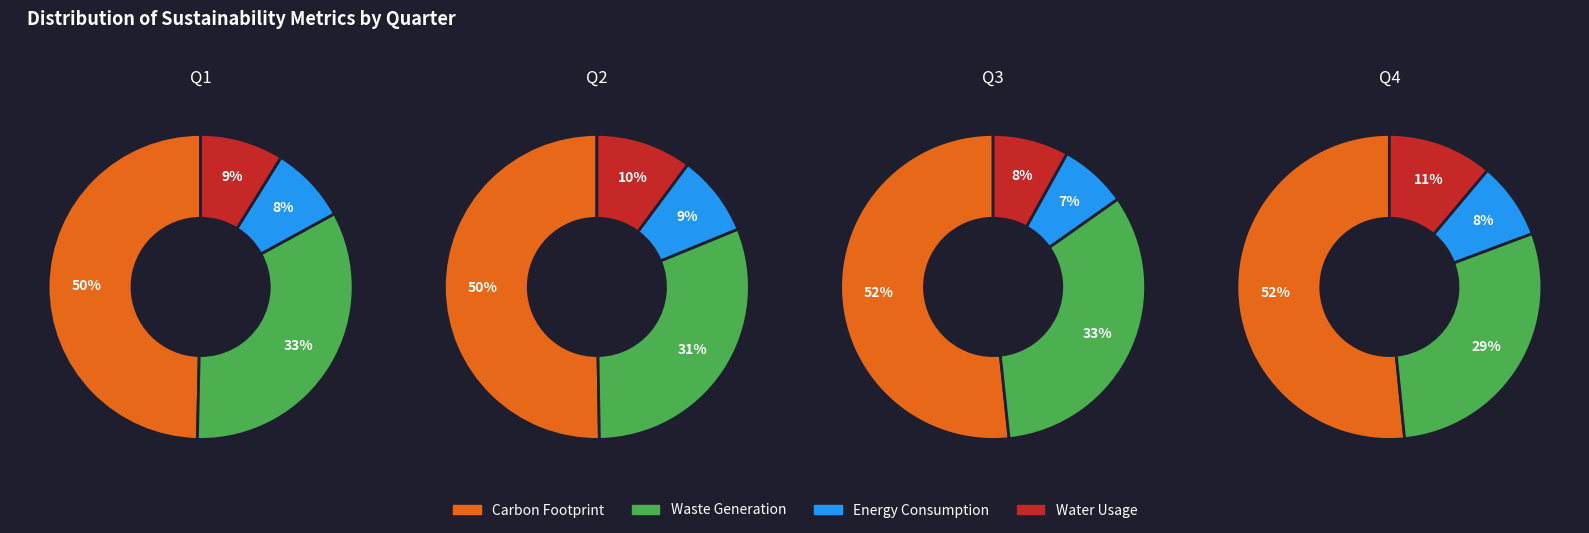

To the nearest percent, what is the average slice percentage?

25%